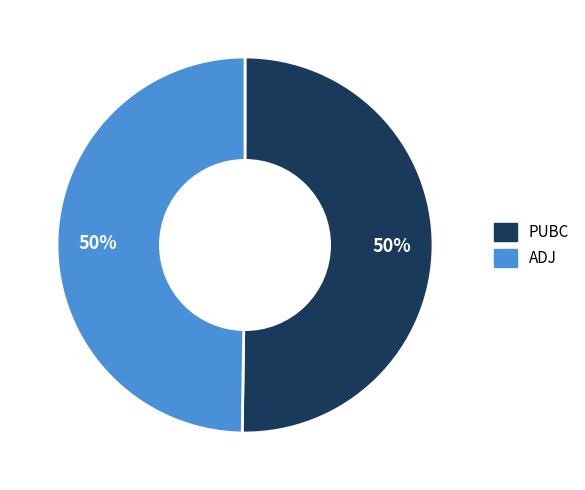

Is the sum of ADJ and PUBC greater than half?

Yes